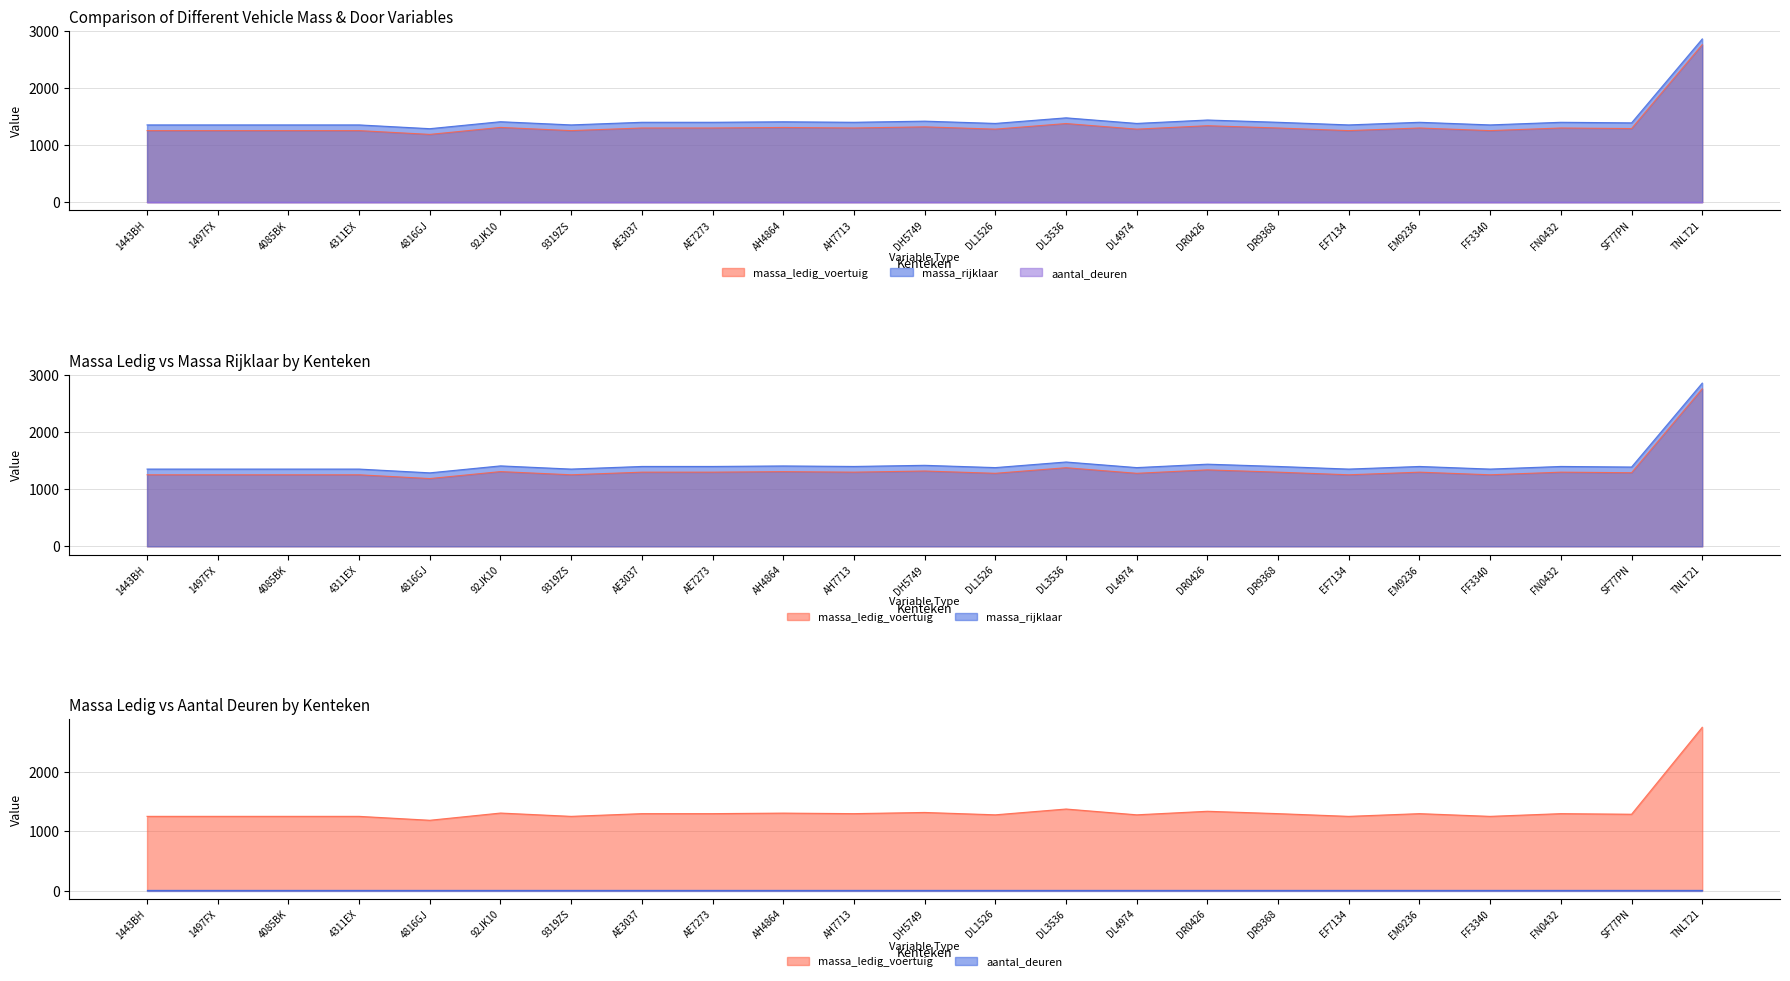

Reading left to right, extract all data points from this chart.

massa_ledig_voertuig: 1443BH=1254	1497FX=1254	4085BK=1254	4311EX=1254	4816GJ=1188	92JK10=1310	9319ZS=1254	AE3037=1300	AE7273=1300	AH4864=1309	AH7713=1300	DH5749=1320	DL1526=1280	DL3536=1378	DL4974=1280	DR0426=1340	DR9368=1300	EF7134=1254	EM9236=1300	FF3340=1254	FN0432=1300	SF77PN=1290	TNLT21=2760
massa_rijklaar: 1443BH=1354	1497FX=1354	4085BK=1354	4311EX=1354	4816GJ=1288	92JK10=1410	9319ZS=1354	AE3037=1400	AE7273=1400	AH4864=1409	AH7713=1400	DH5749=1420	DL1526=1380	DL3536=1478	DL4974=1380	DR0426=1440	DR9368=1400	EF7134=1354	EM9236=1400	FF3340=1354	FN0432=1400	SF77PN=1390	TNLT21=2860